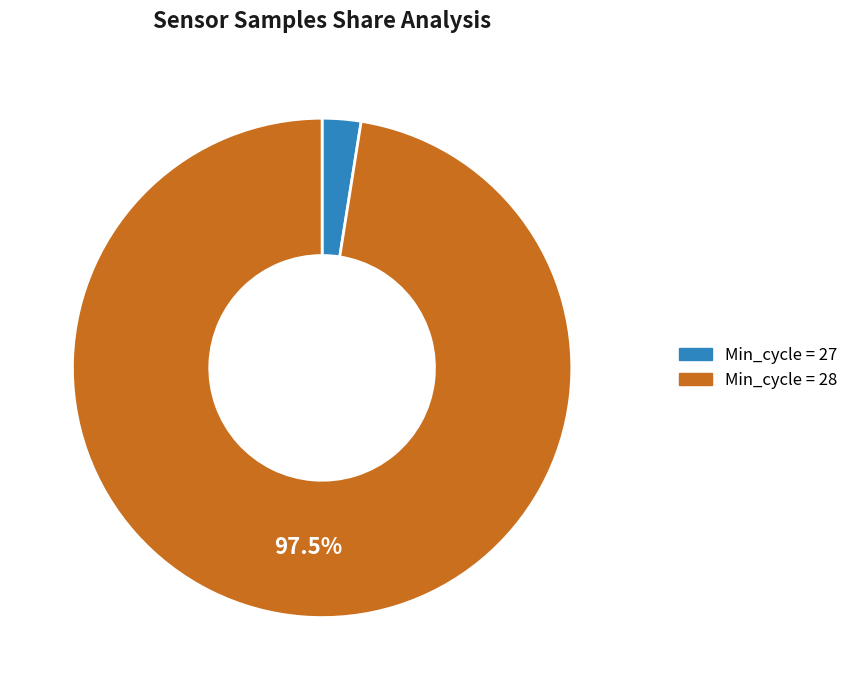

Is there any slice that represents more than half of the pie?

Yes